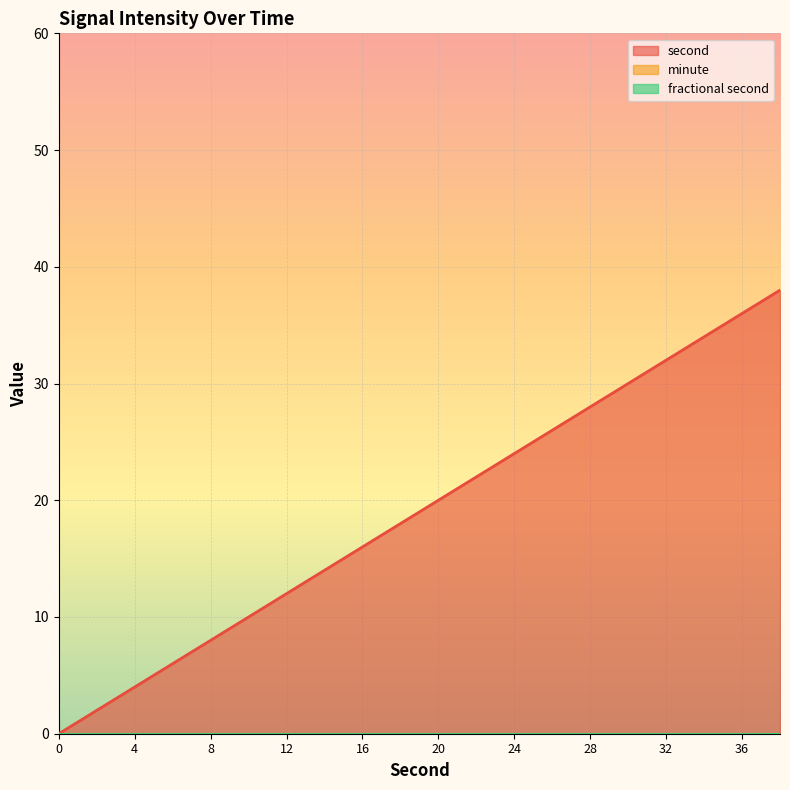

Rank the series at 18 from lowest to highest value.

minute, fractional second, second